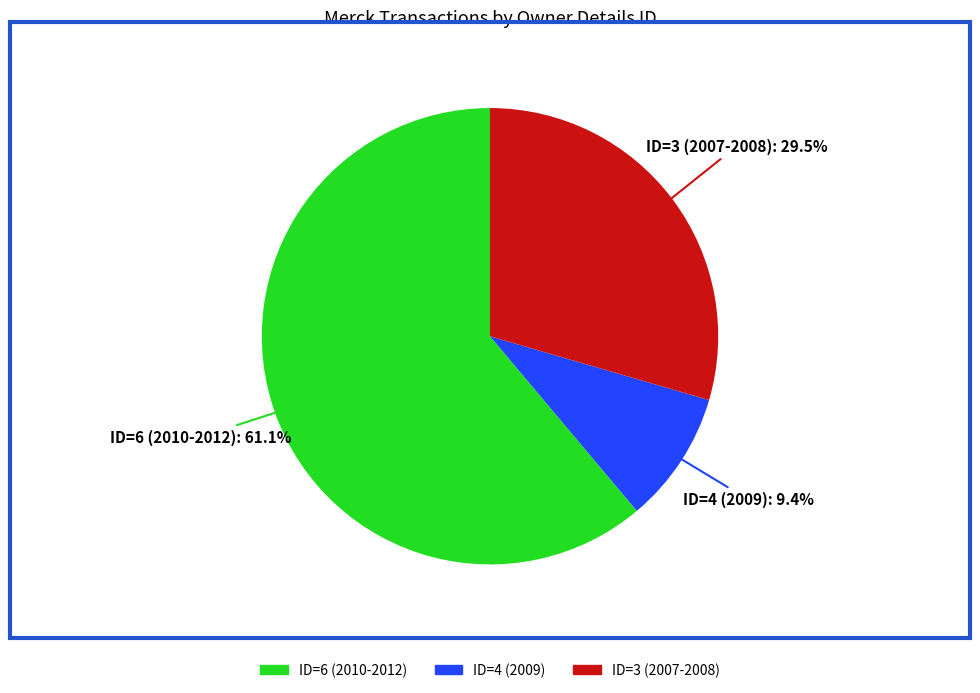

Does any single category account for the majority?

Yes